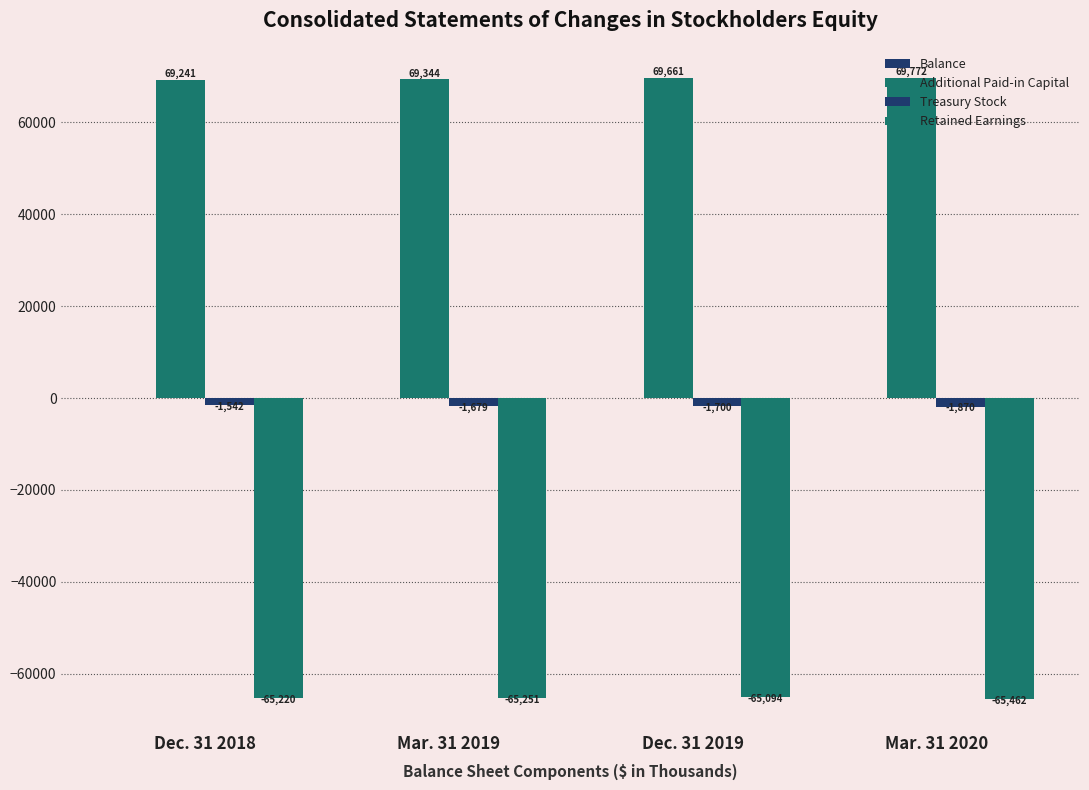

List the series in order of their peak value, highest first.

Additional Paid-in Capital, Balance, Treasury Stock, Retained Earnings